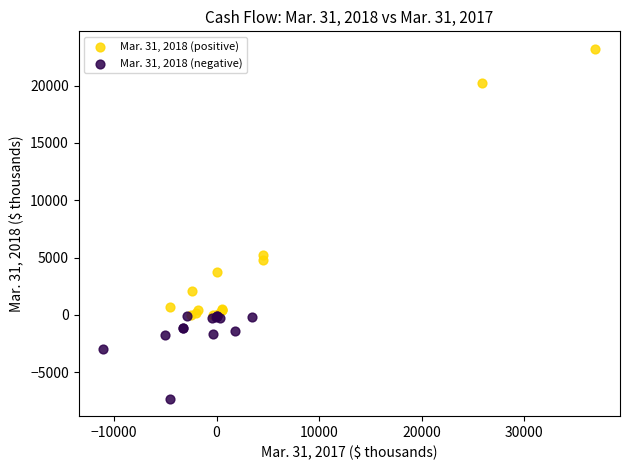

What are all the series names shown in the legend?

Mar. 31, 2018 (positive), Mar. 31, 2018 (negative)